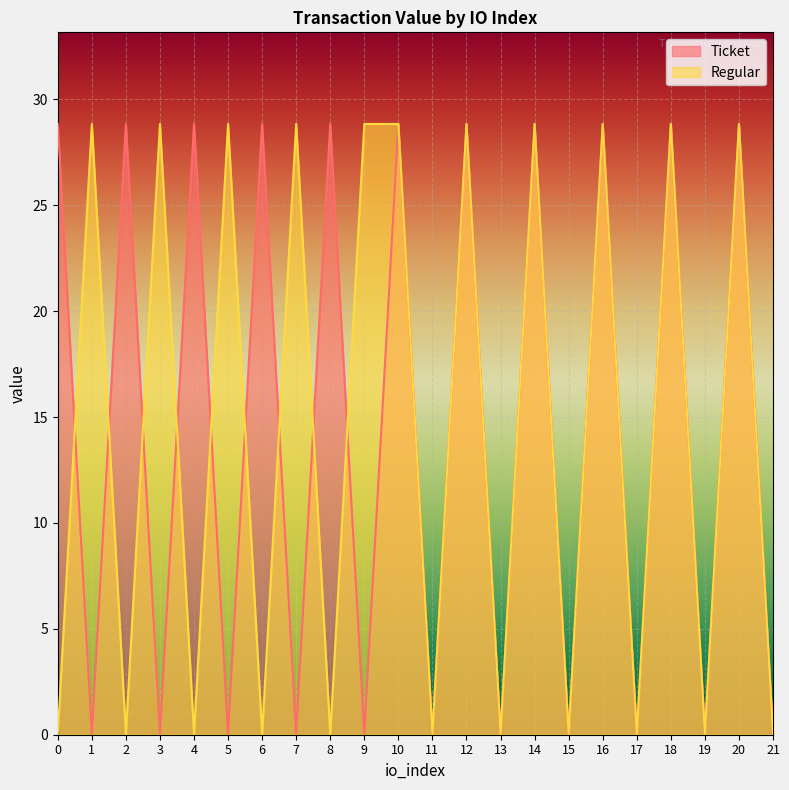

What is the total value across all series at 12?

57.7